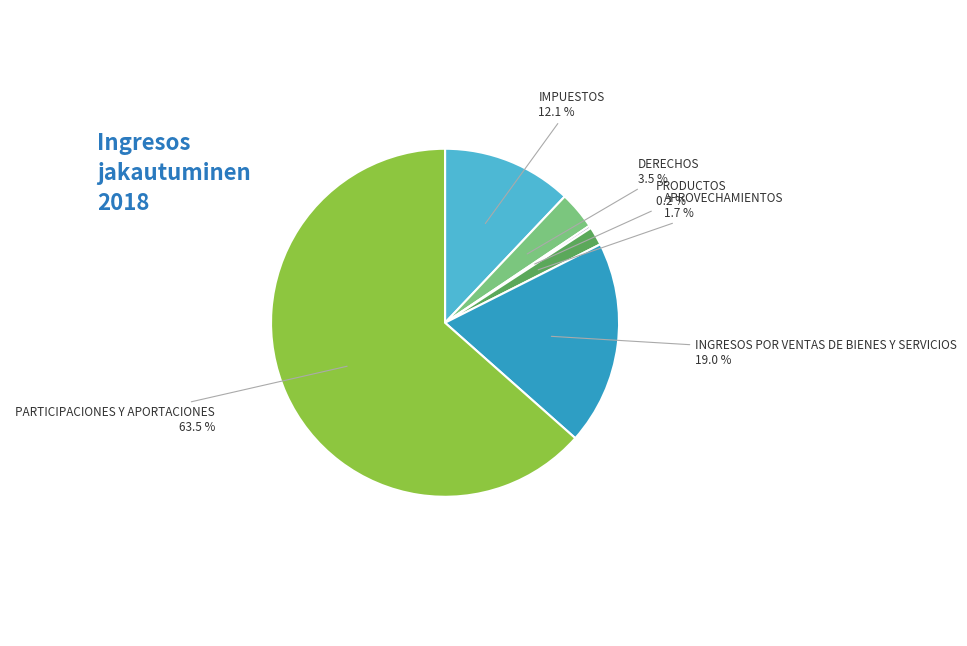

Between APROVECHAMIENTOS and IMPUESTOS, which is larger?

IMPUESTOS